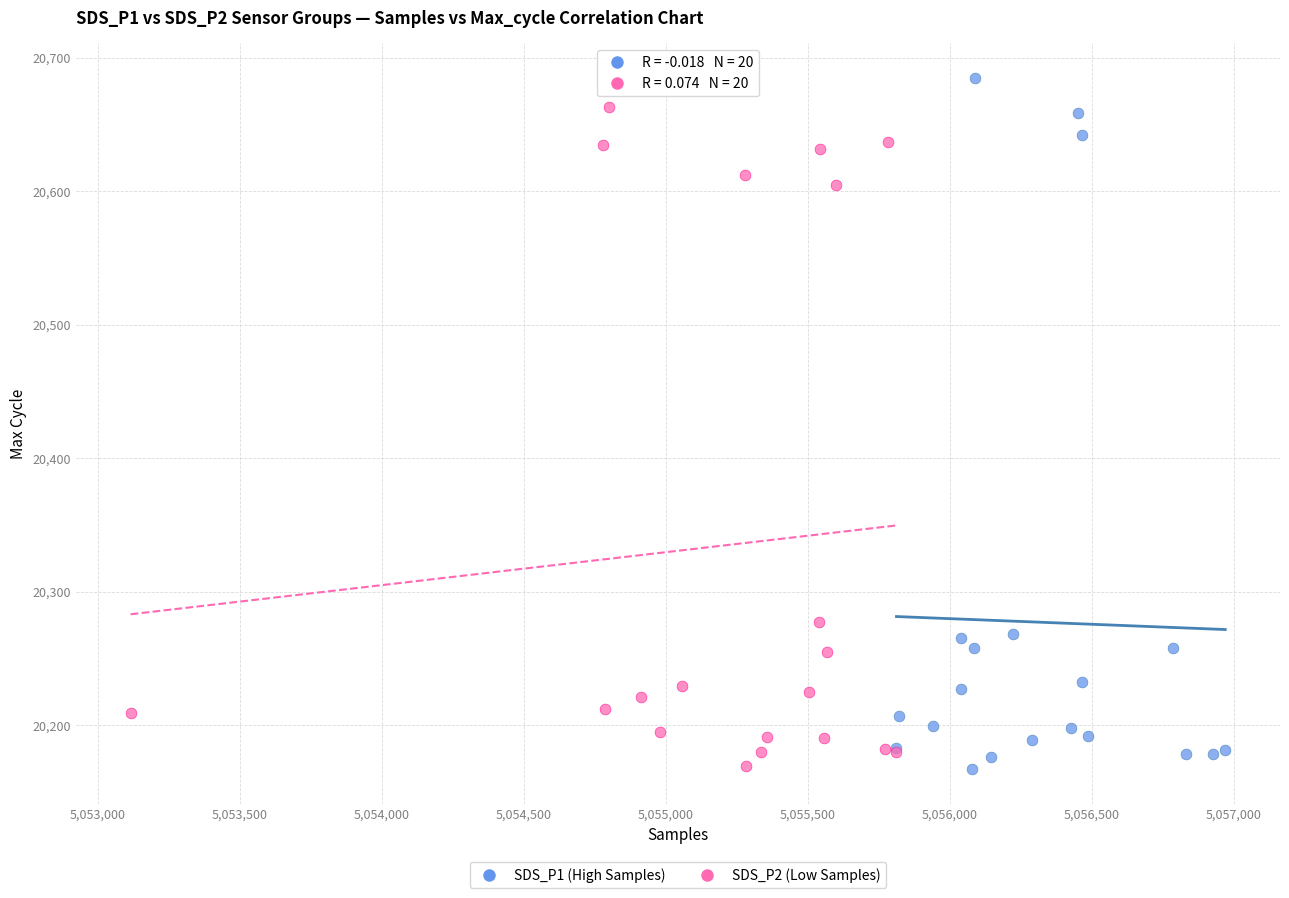

Which series has the widest spread of Y values?

SDS_P1 (High Samples)